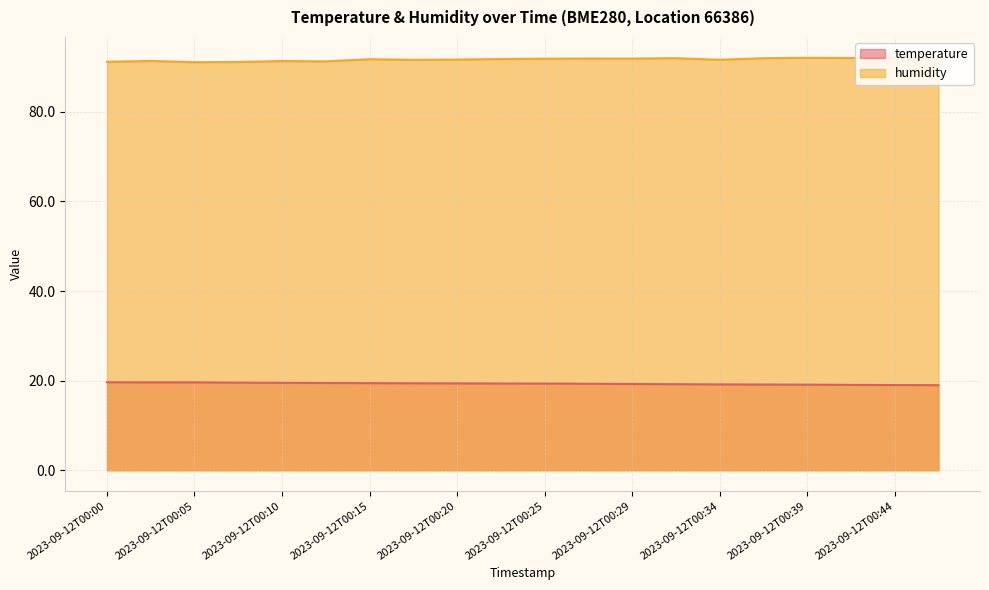

How many lines are shown in the chart?

2